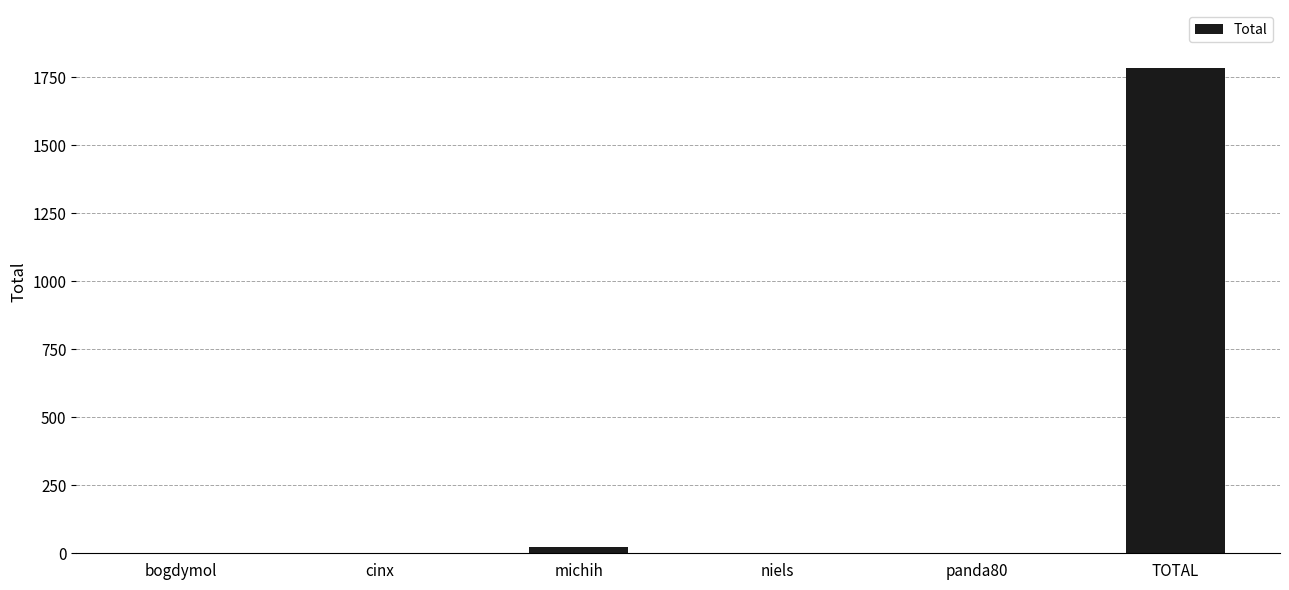

What is the sum of all values?

1807.1